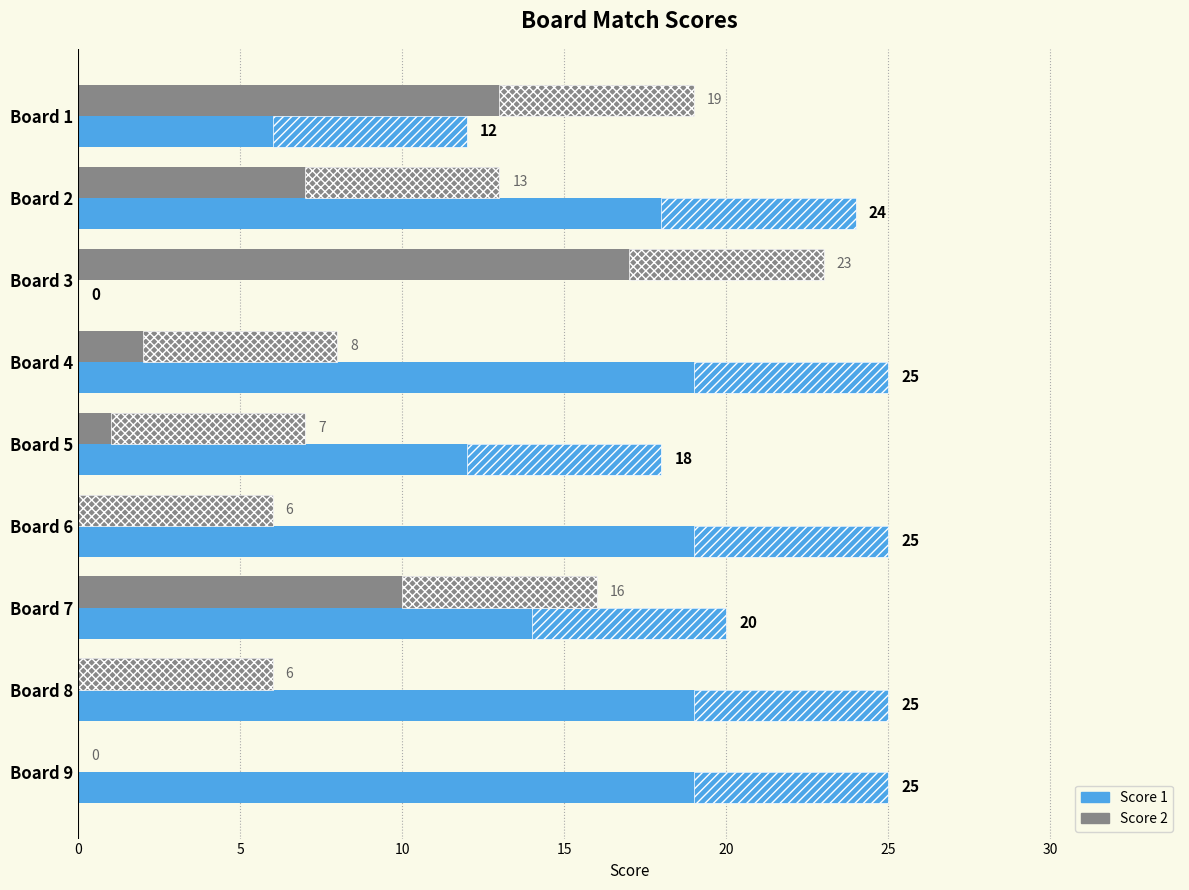

The value of Score 2 at Board 1 is 19. True or false?

True